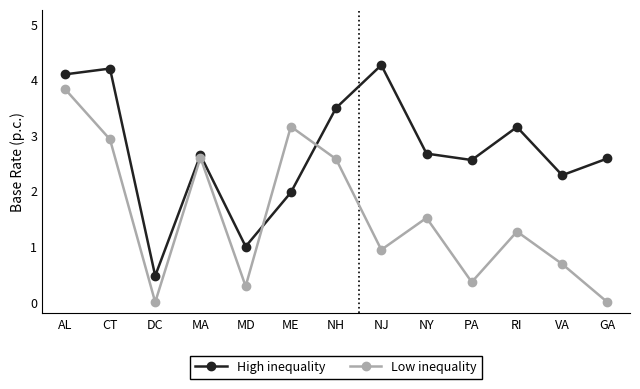

What is the greatest value displayed?

4.3